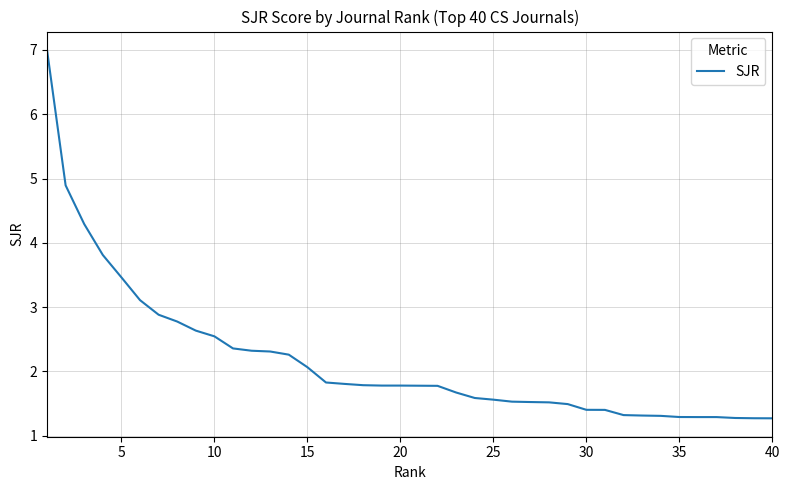

What is the difference between the maximum and minimum values?

5.7